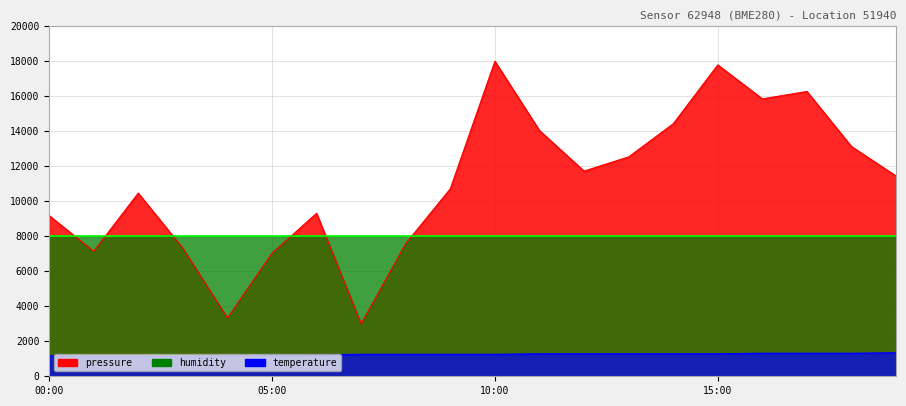

What is the greatest value displayed?

18000.0